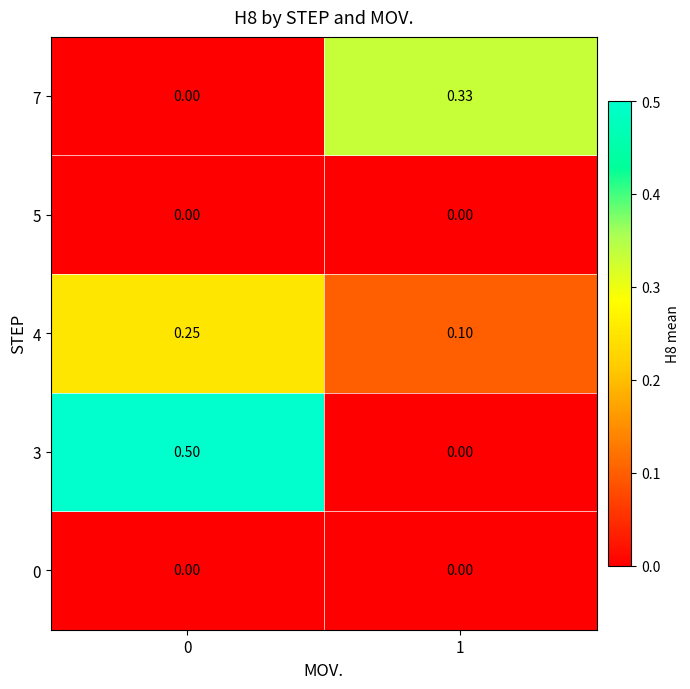

Which series has the largest range (max minus min)?

3